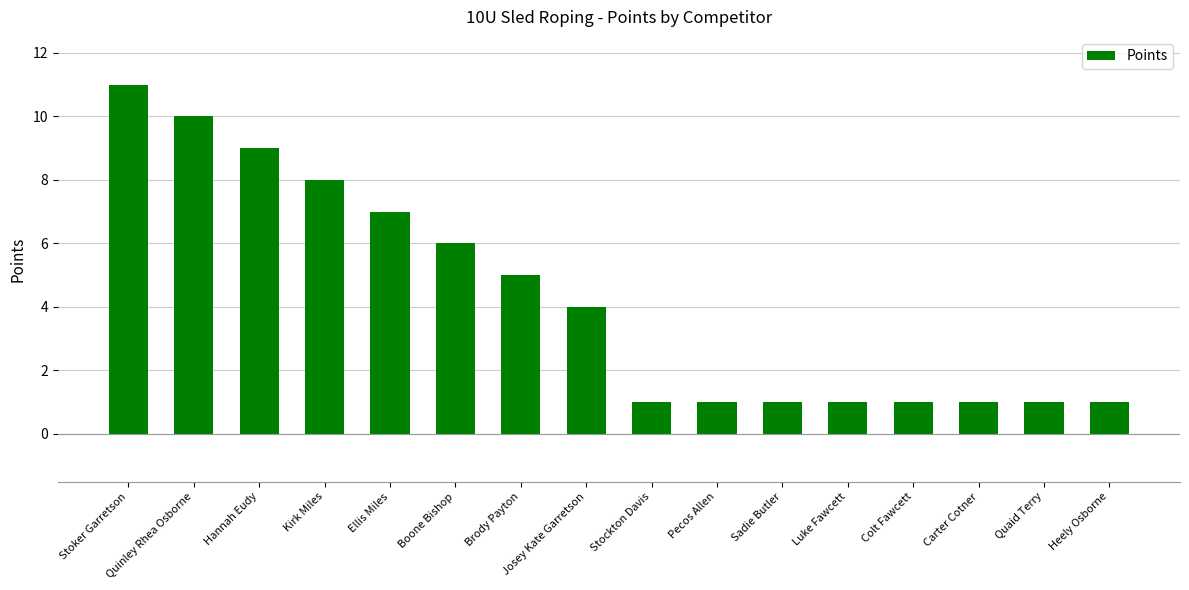

What is the label of the 6th bar from the left?

Boone Bishop